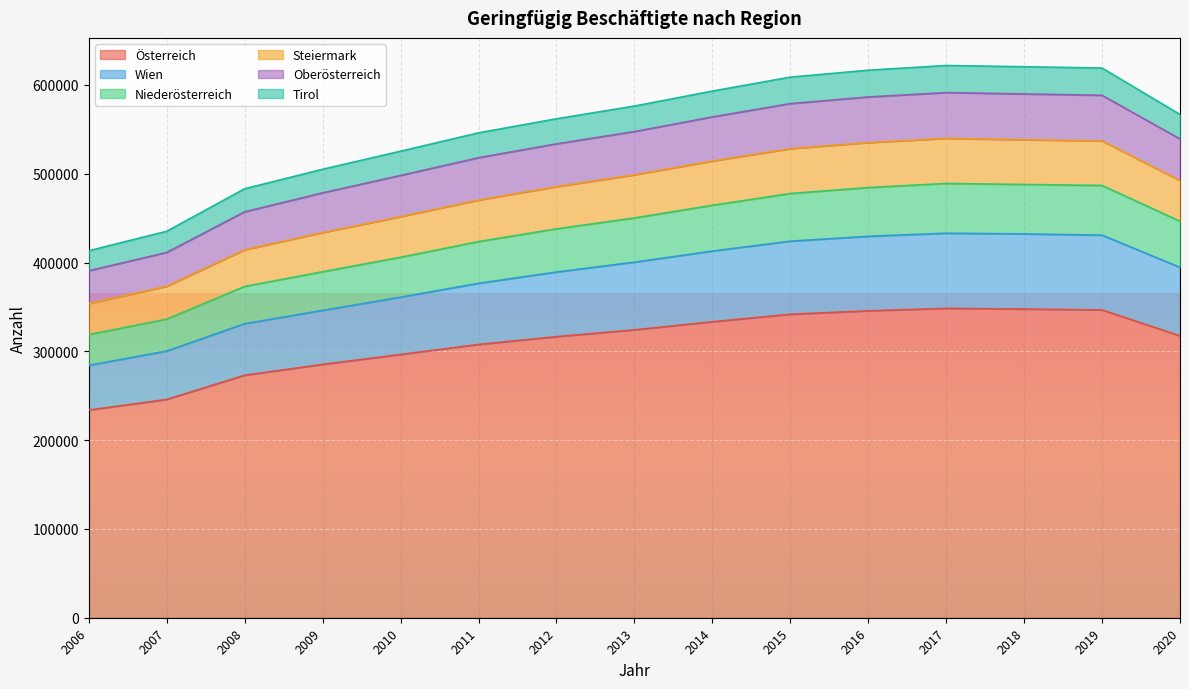

What is the total value across all series at 2008?

483098